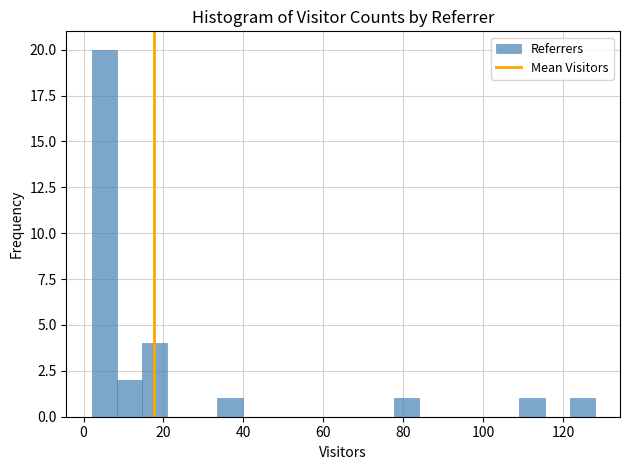

Read against the x-axis, roughly where is the centre of the tallest bar?

6